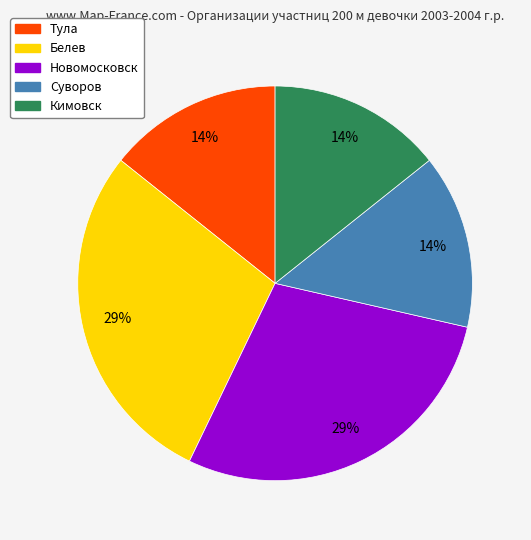

Is there any slice that represents more than half of the pie?

No